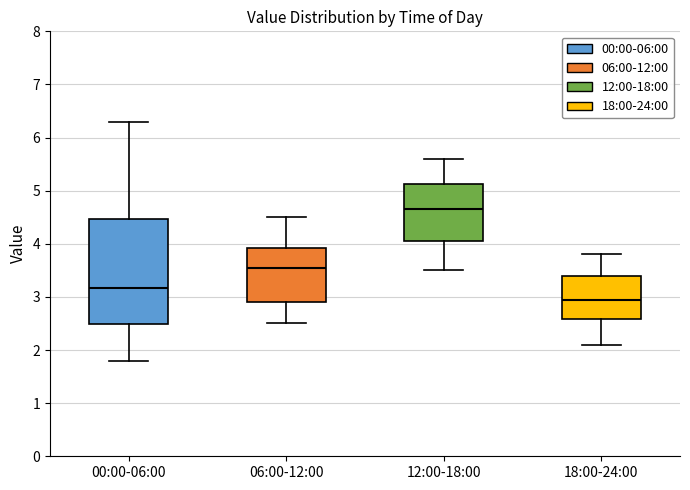

Which box is the tallest, from its lower edge to its upper edge?

00:00-06:00